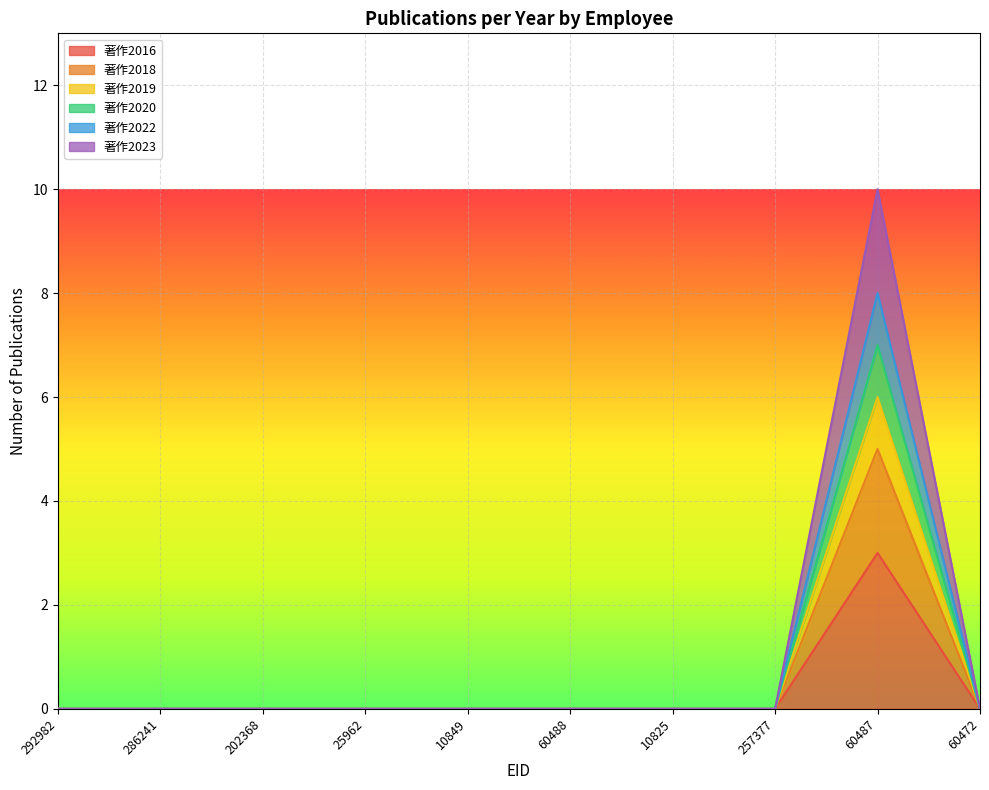

True or false: 著作2016 and 著作2018 cross at least once.

False